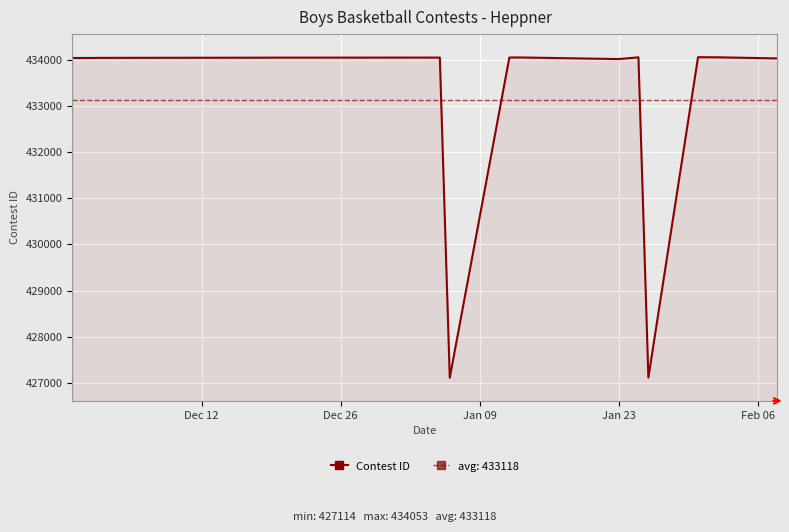

What is the highest value of the Contest ID series?

434053